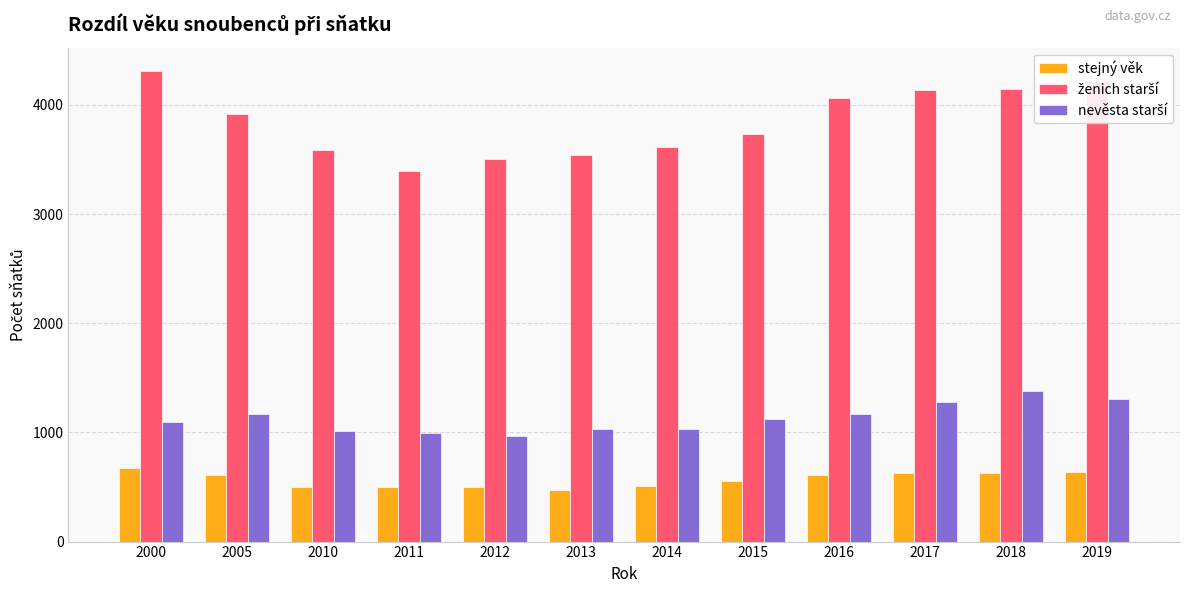

Is it true that stejný věk equals 978 at 2019?

False